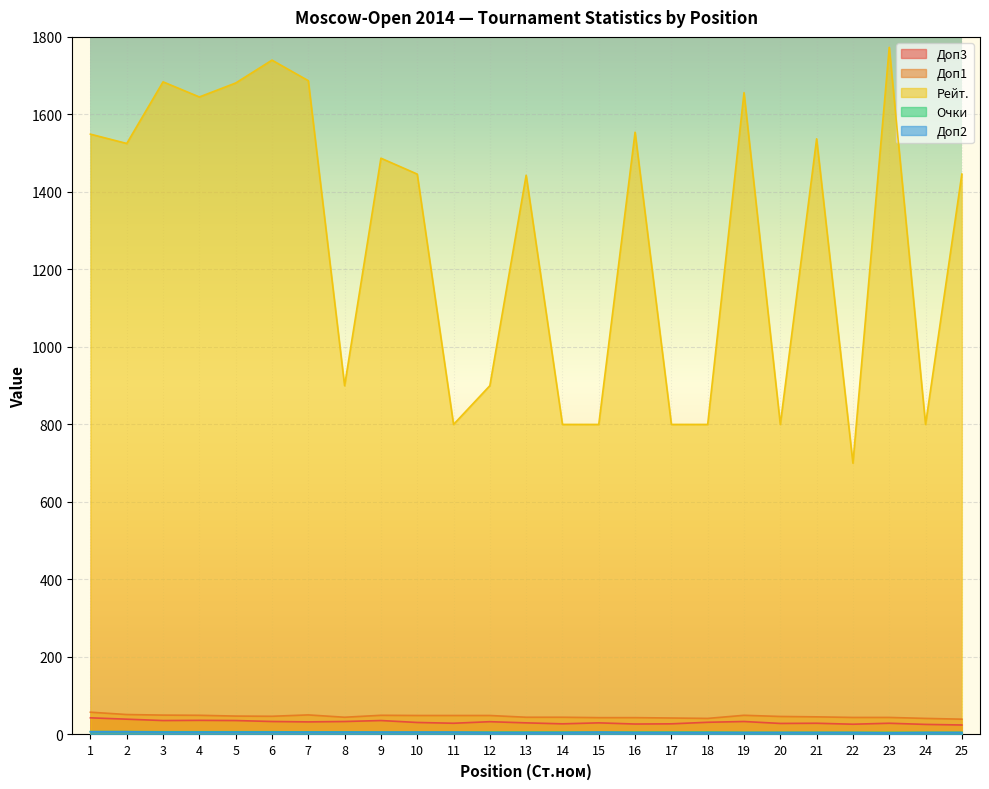

Is it true that Доп1 equals 49.0 at 12?

True